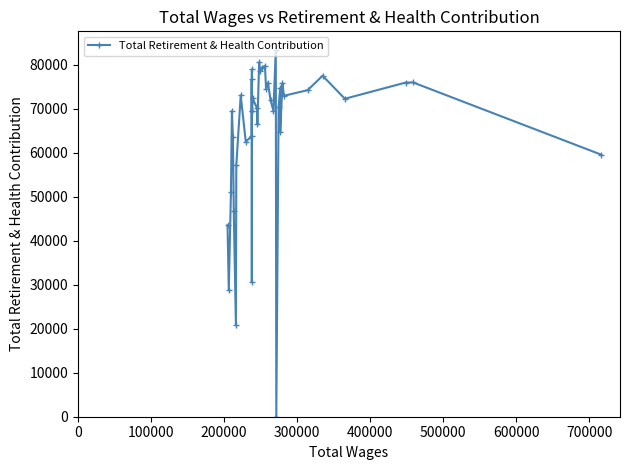

How many points are lower than both their immediate neighbors (excluding endpoints)?

13